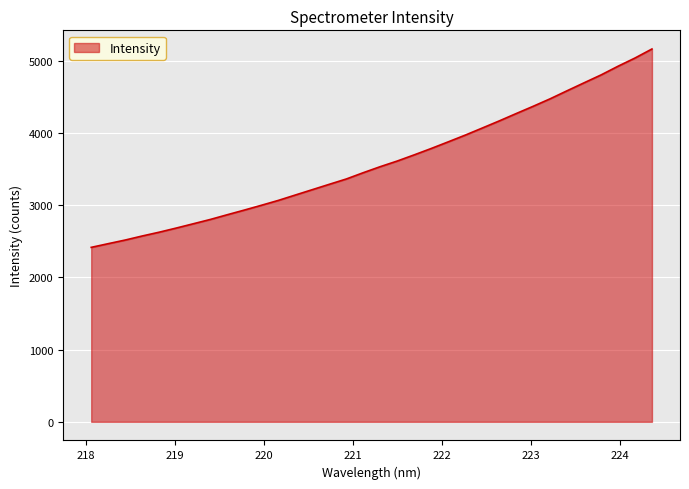

What is the minimum value shown in the chart?

2417.7